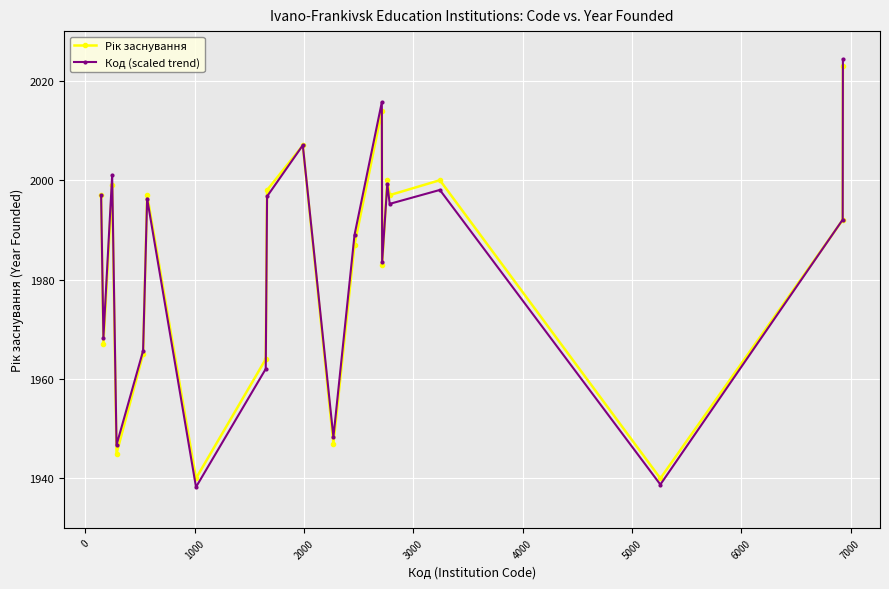

In Код (scaled trend), how many points are lower than both neighbors (excluding endpoints)?

7